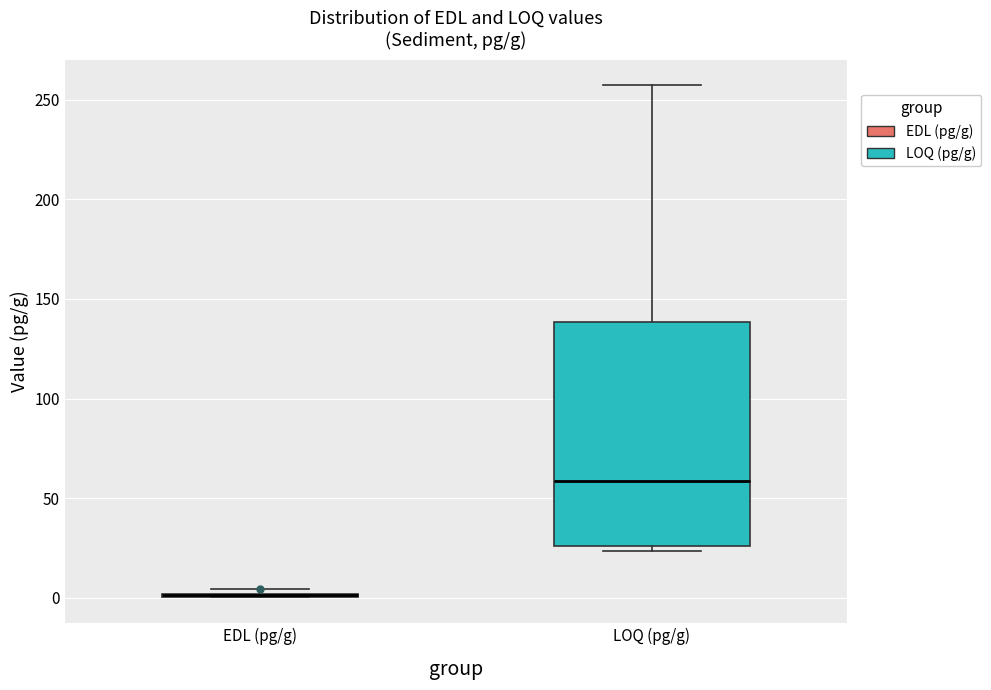

Reading left to right, read every box against the y-axis: the position of its median line, the range the box covers, and the ends of its whiskers. The values are not printed on the chart, so give them approximately, as read against the axis.

EDL (pg/g): box collapsed to a line at 0, whiskers 0 to 5
LOQ (pg/g): median 60, box 25 to 140, whiskers 25 (just below the box's lower edge) to 255